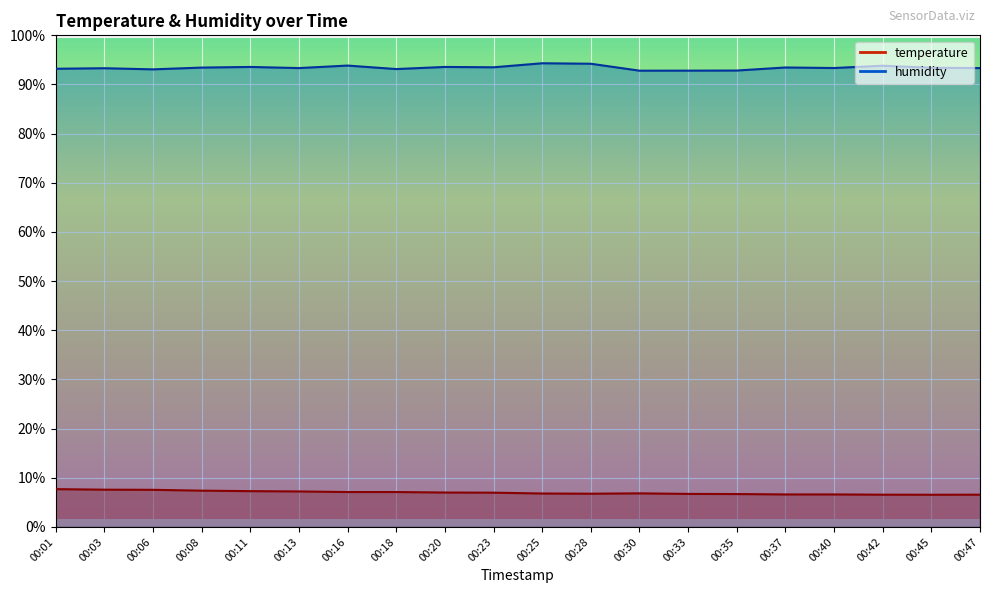

List the series in order of their overall mean, highest first.

humidity, temperature